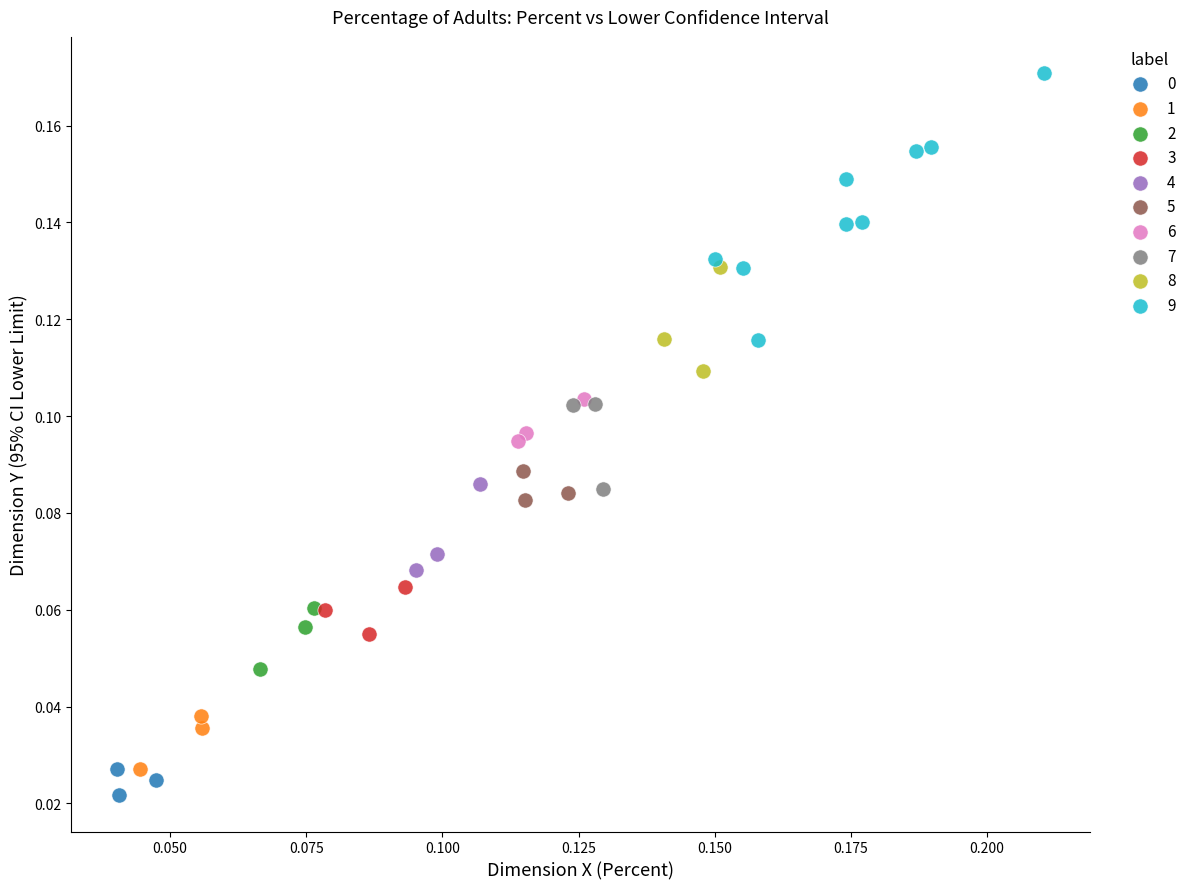

Which series contains the highest Y value?

9